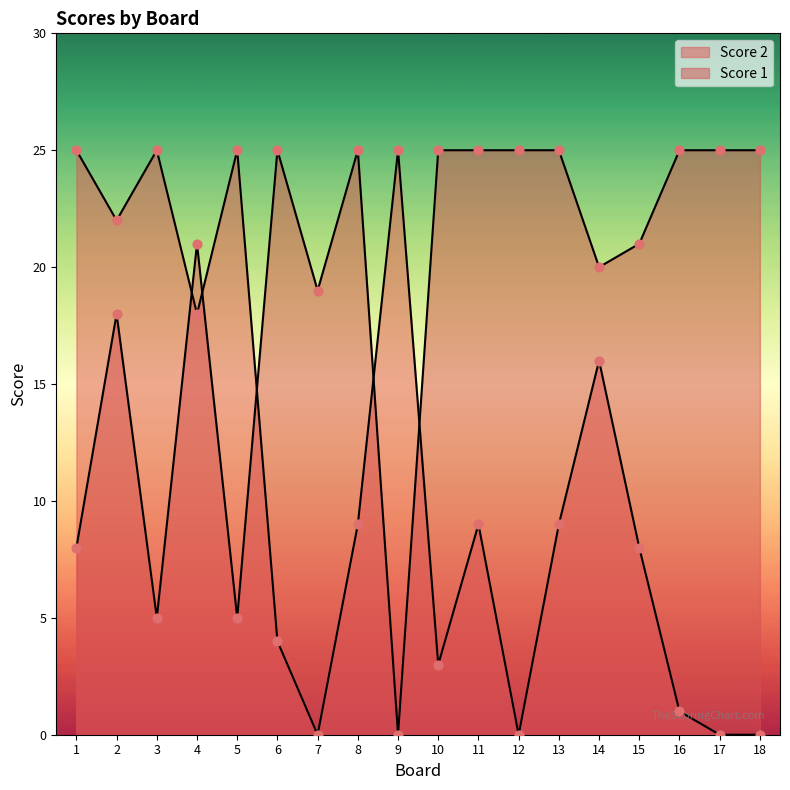

Which series reaches the minimum Y coordinate?

Score 2